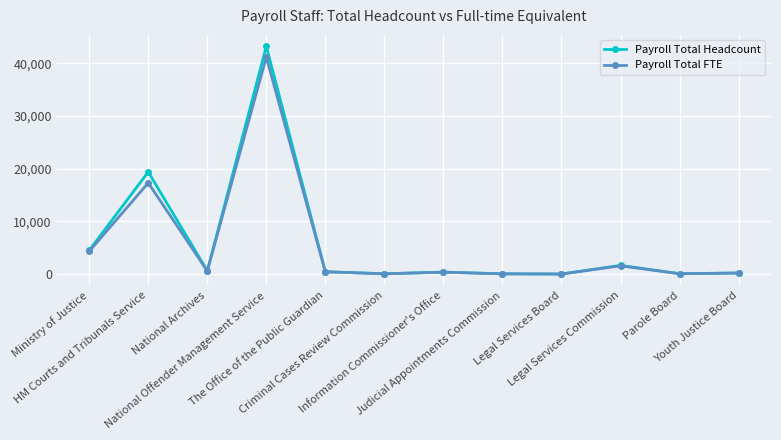

The value of Payroll Total Headcount at The Office of the Public Guardian is 473.0. True or false?

True